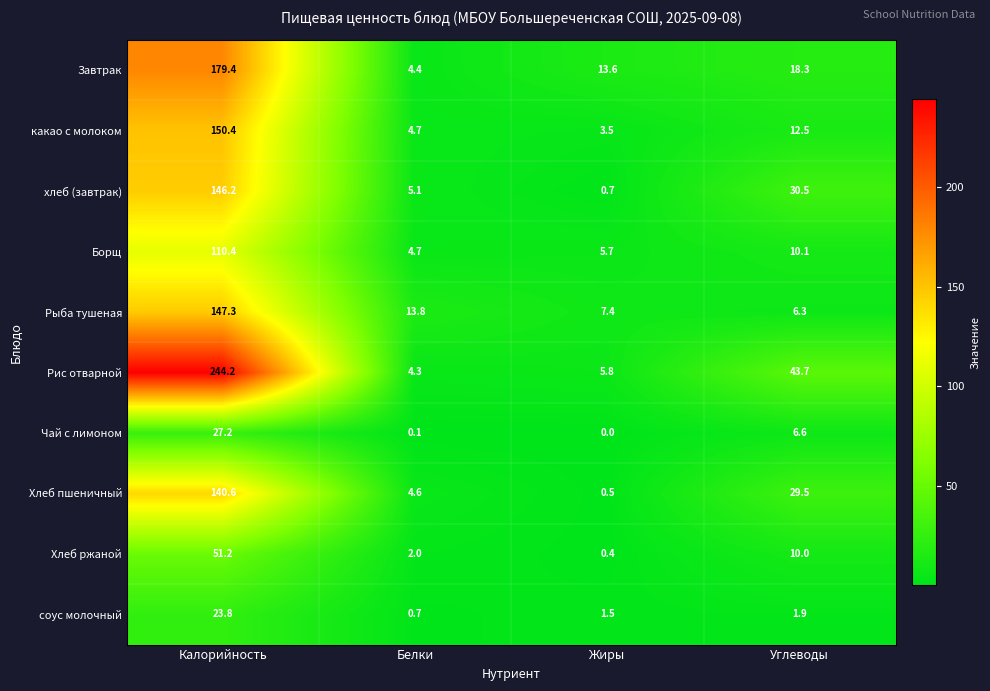

At Углеводы, list the series in order from largest to smallest.

Рис отварной, хлеб (завтрак), Хлеб пшеничный, Завтрак, какао с молоком, Борщ, Хлеб ржаной, Чай с лимоном, Рыба тушеная, соус молочный